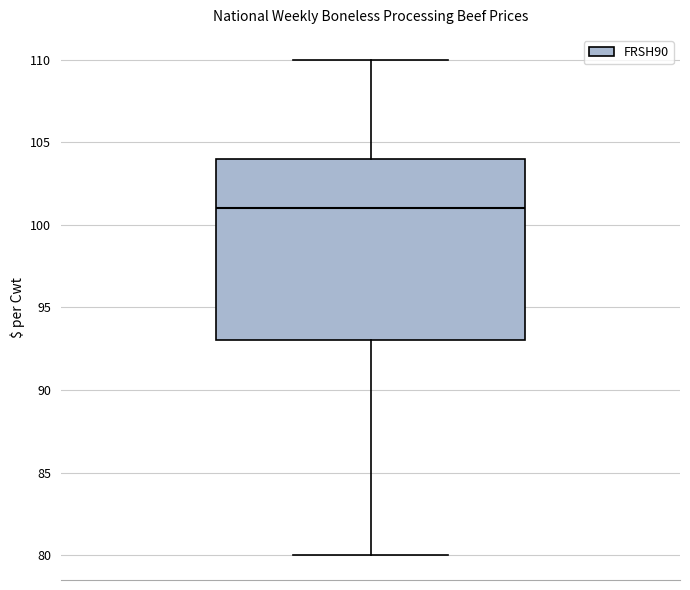

Read this box plot against the y-axis: the position of the median line, the range covered by the box, and the ends of both whiskers. The values are not printed on the chart, so give them approximately, as read against the axis.

median 101, box 93 to 104, whiskers 80 to 110